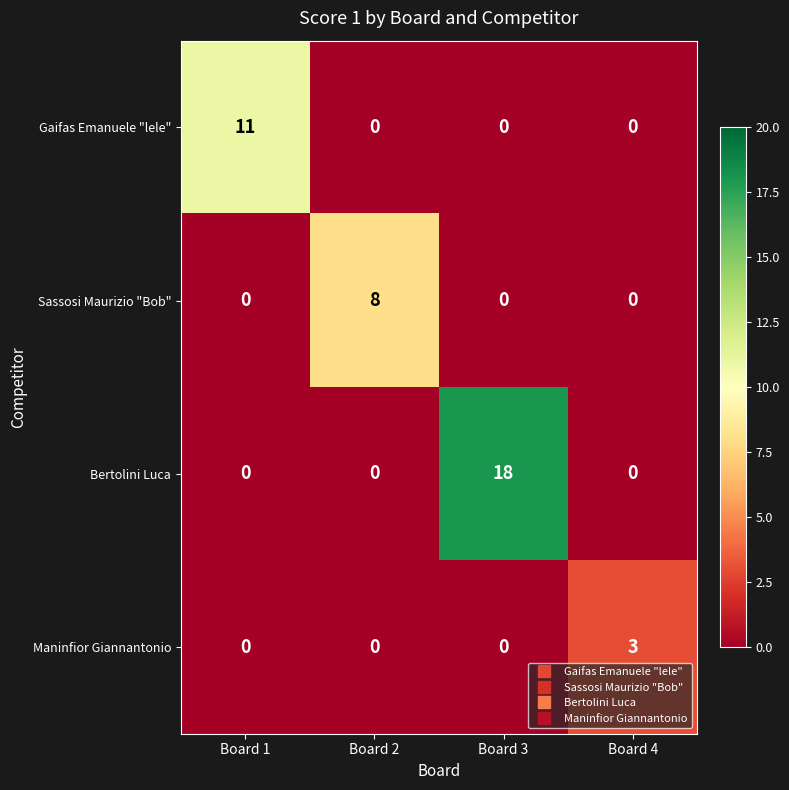

Rank the series by their maximum value, from lowest to highest.

Maninfior Giannantonio, Sassosi Maurizio "Bob", Gaifas Emanuele "lele", Bertolini Luca